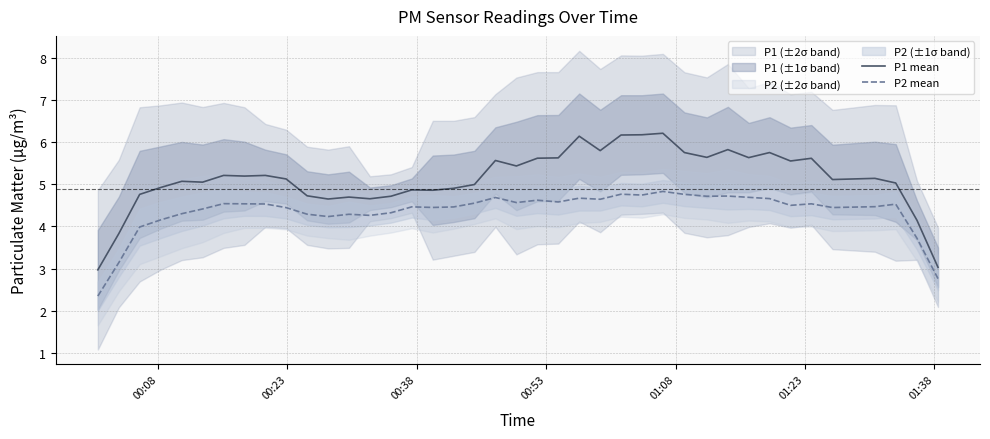

Reading left to right, list all the values displayed in this chart.

P1 mean: 3.0	3.8	4.8	4.9	5.1	5.0	5.2	5.2	5.2	5.1	4.7	4.7	4.7	4.7	4.7	4.9	4.9	4.9	5.0	5.6	5.4	5.6	5.6	6.1	5.8	6.2	6.2	6.2	5.8	5.6	5.8	5.6	5.8	5.6	5.6	5.1	5.1	5.0	4.1	3.0
P2 mean: 2.3	3.1	4.0	4.2	4.3	4.4	4.5	4.5	4.5	4.4	4.3	4.2	4.3	4.3	4.3	4.5	4.5	4.5	4.6	4.7	4.6	4.6	4.6	4.7	4.6	4.8	4.7	4.8	4.8	4.7	4.7	4.7	4.7	4.5	4.5	4.4	4.5	4.5	3.7	2.8